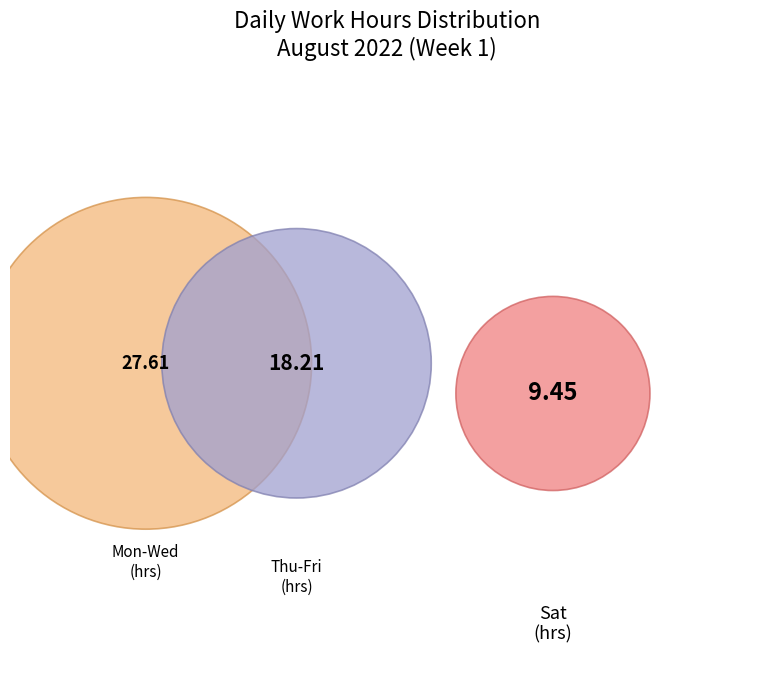

Does Fri represent more than half of the total?

No